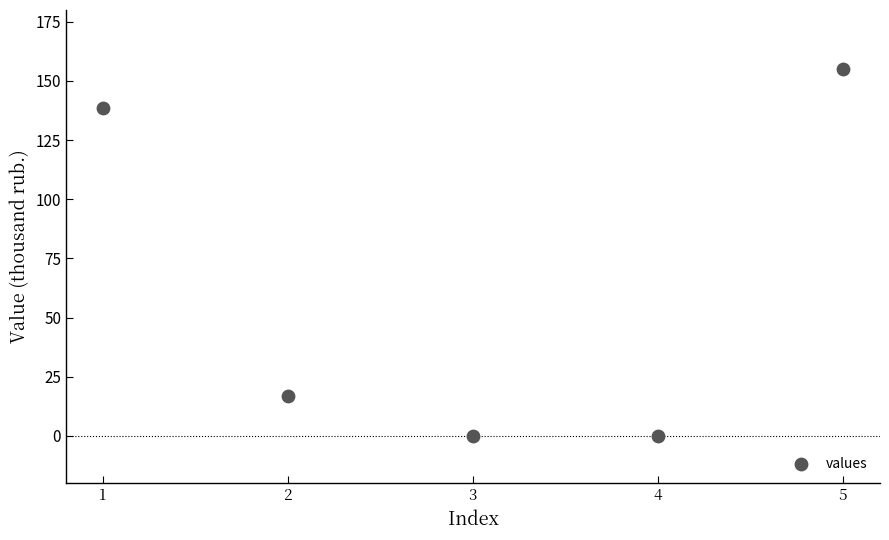

What is the average X value?

3.0